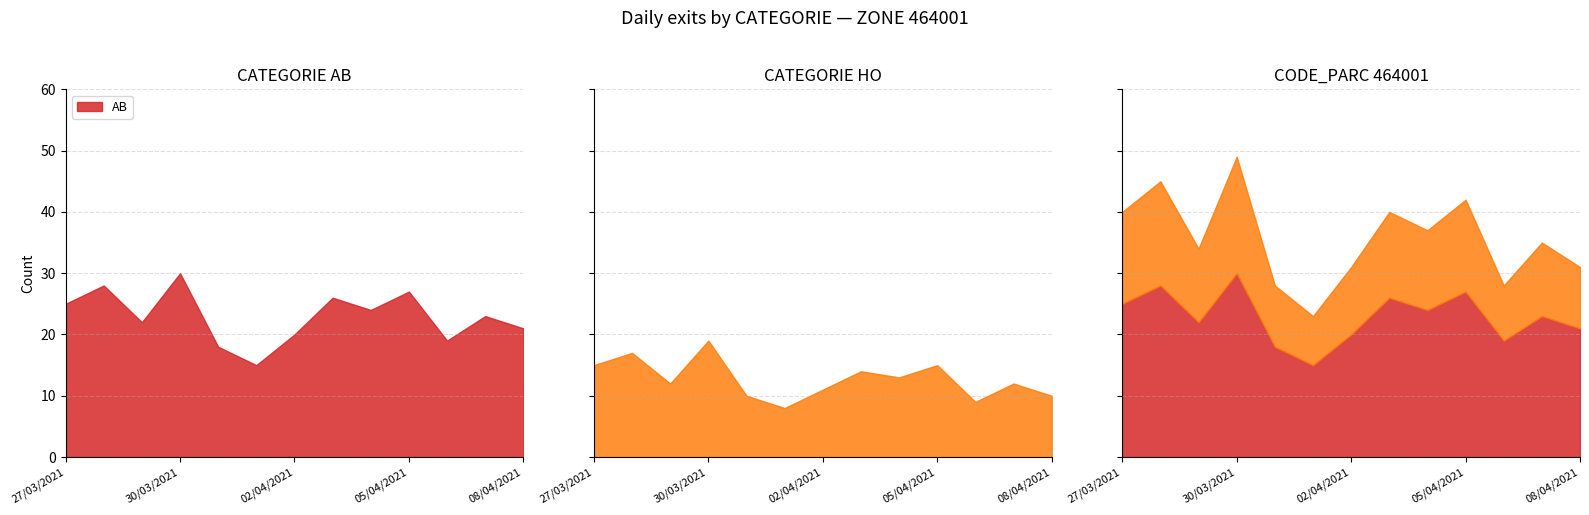

True or false: HO and 464001 intersect in this chart.

False